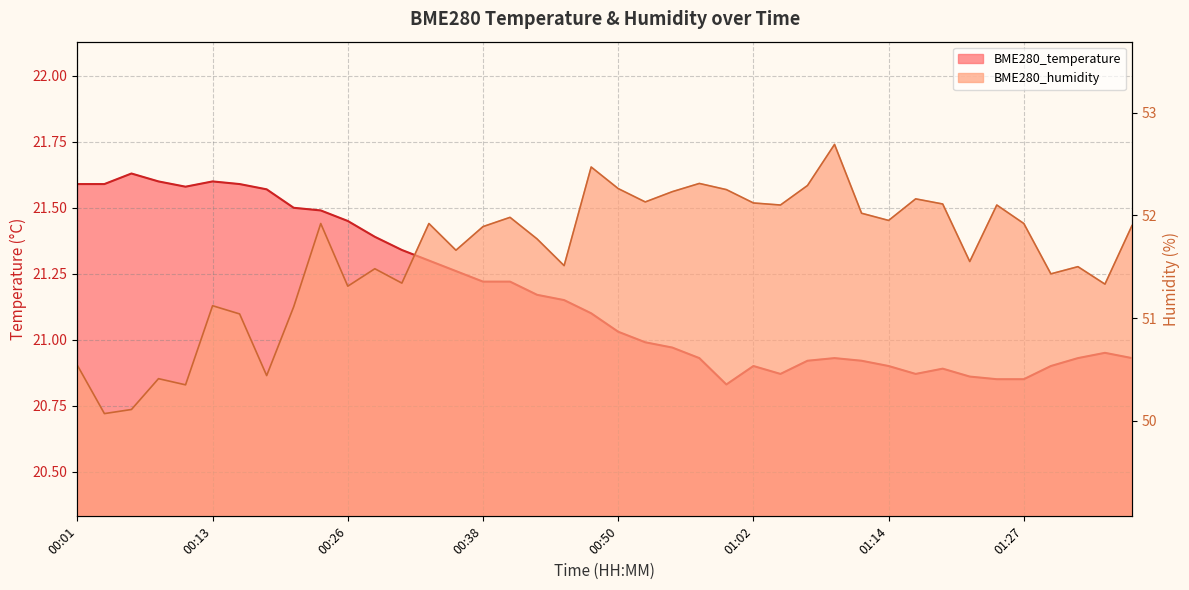

What is the difference between the BME280_temperature values at 01:30 and 00:26?

0.6